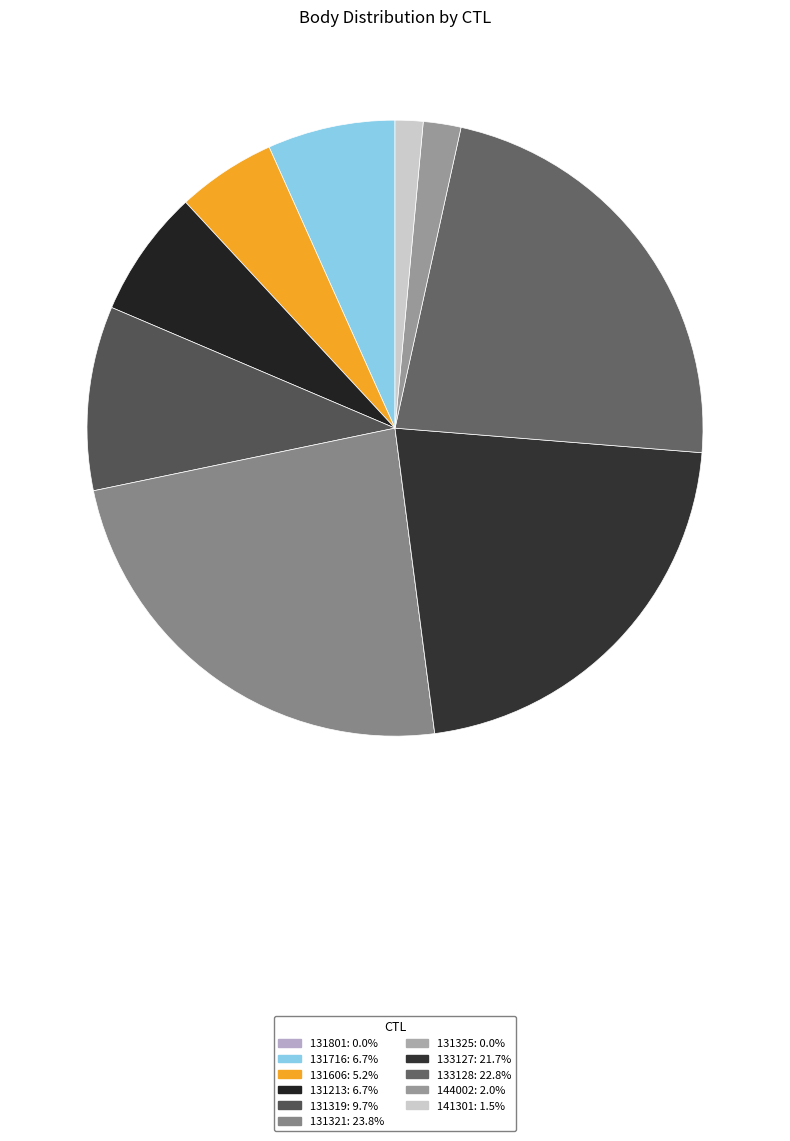

What percentage is the 131213 slice, to the nearest percent?

7%